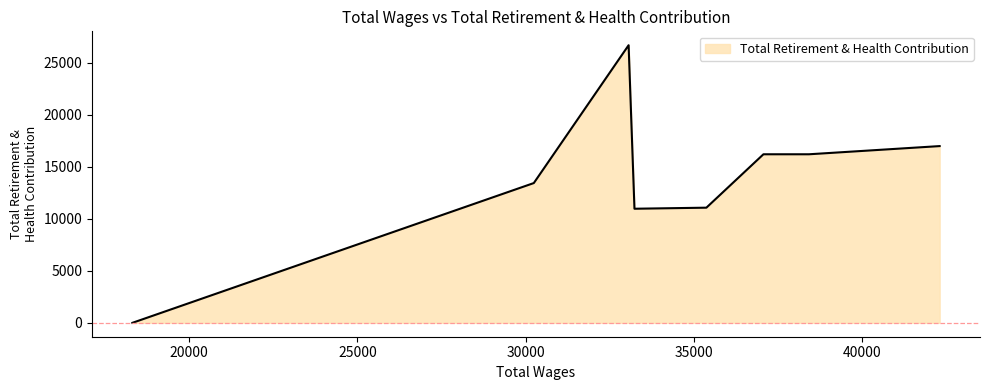

What is the difference between the second highest and second lowest values?

6016